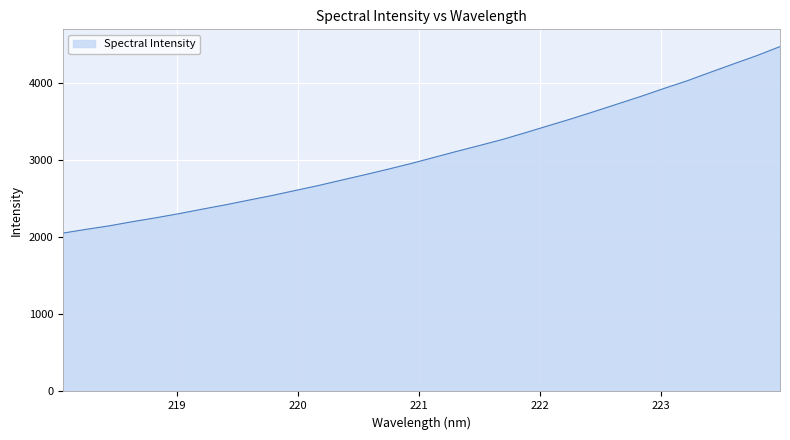

What is the greatest value displayed?

4465.8